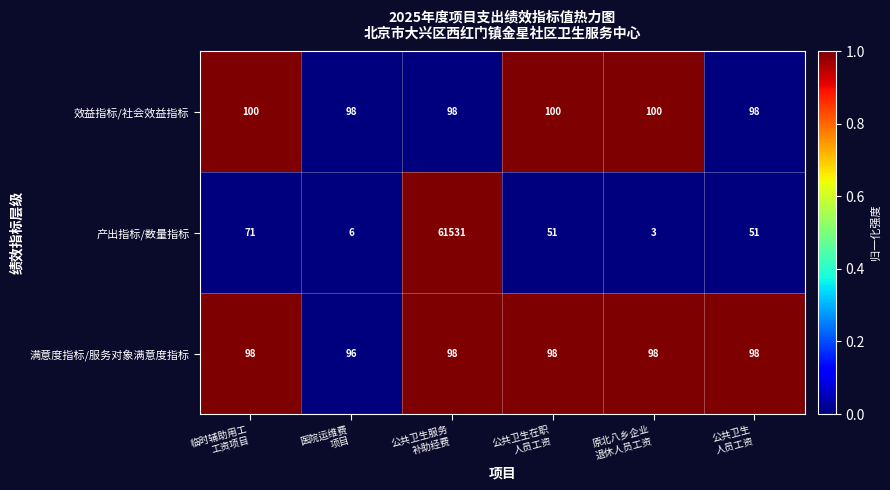

What is the difference between the second highest and minimum values in the 产出指标/数量指标 series?

68